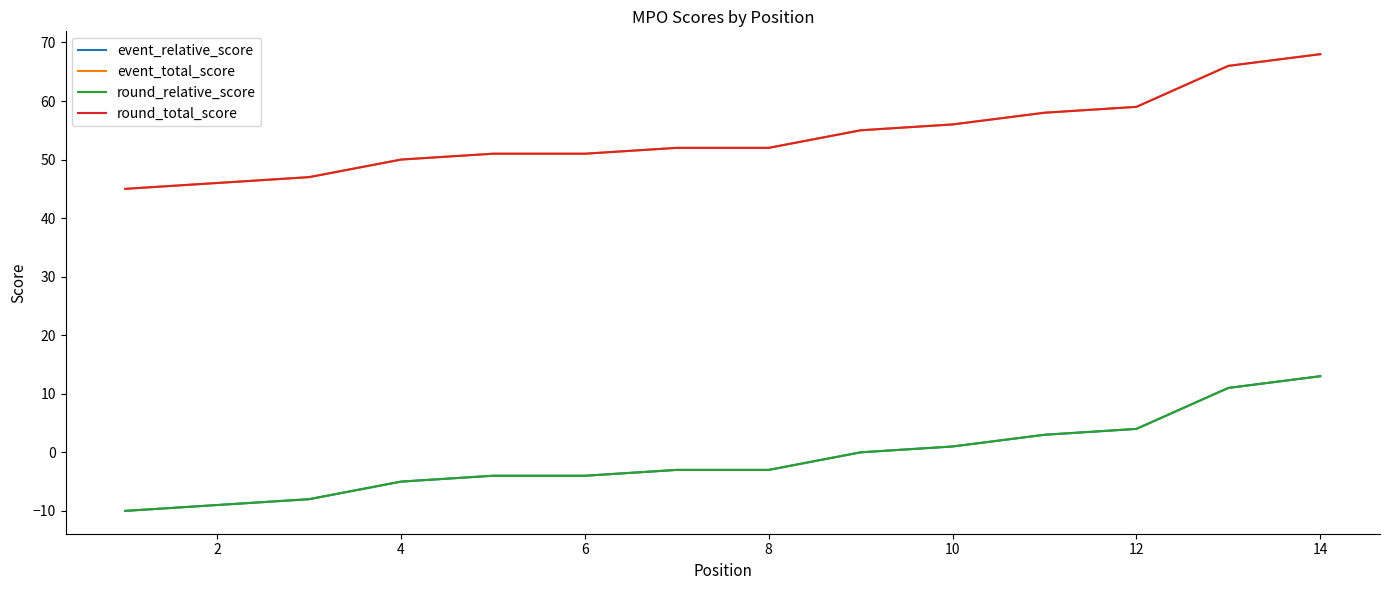

True or false: round_total_score and event_total_score cross at least once.

False